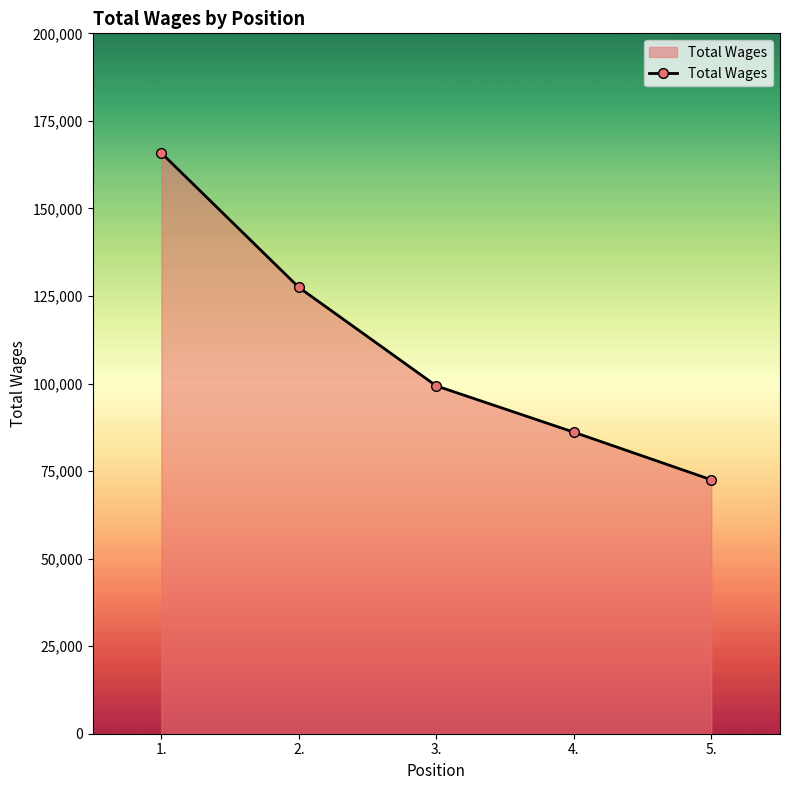

At which category does the chart reach its minimum across all series?

5.